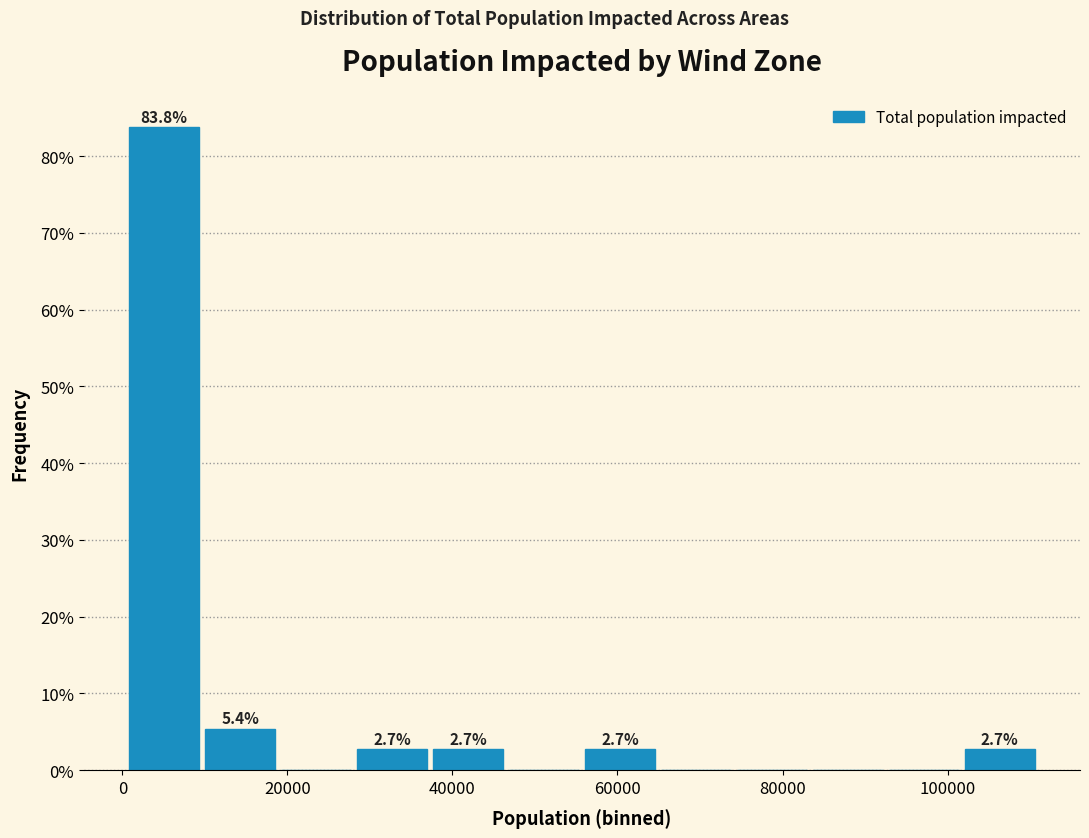

Over which range of the x-axis is the bar tallest?

0 to 10000